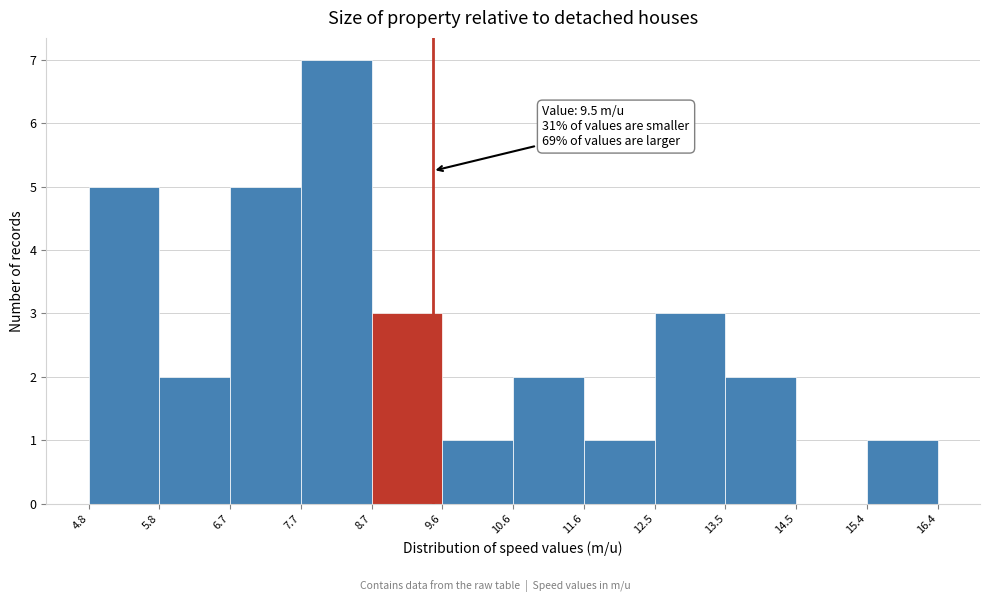

Which range on the x-axis has the tallest bar?

7.7 to 8.7